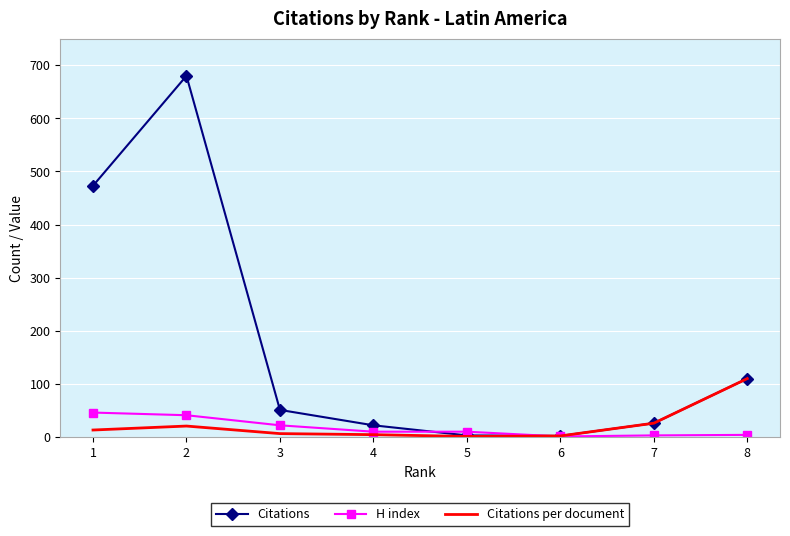

Which series changed the most between 1 and 7?

Citations